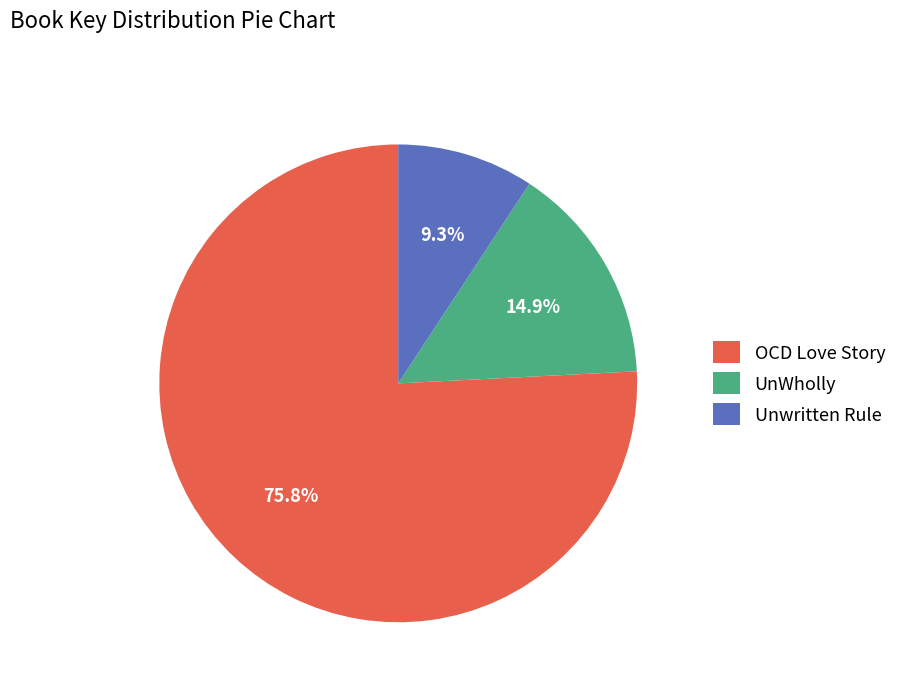

How many segments does this pie chart have?

3